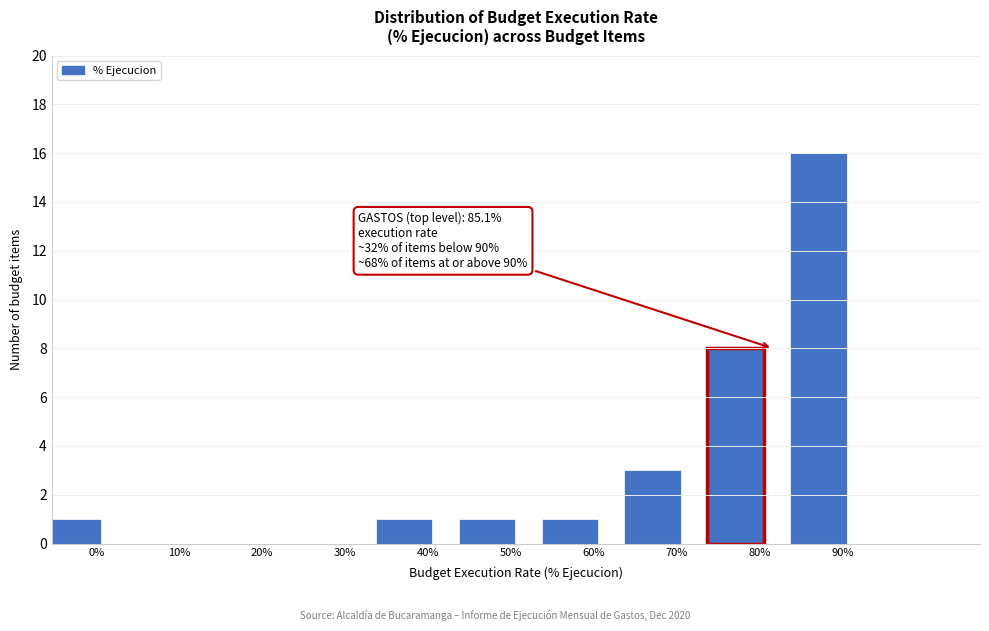

Reading left to right, list all the values displayed in this chart.

0%=1	10%=0	20%=0	30%=0	40%=1	50%=1	60%=1	70%=3	80%=8	90%=16